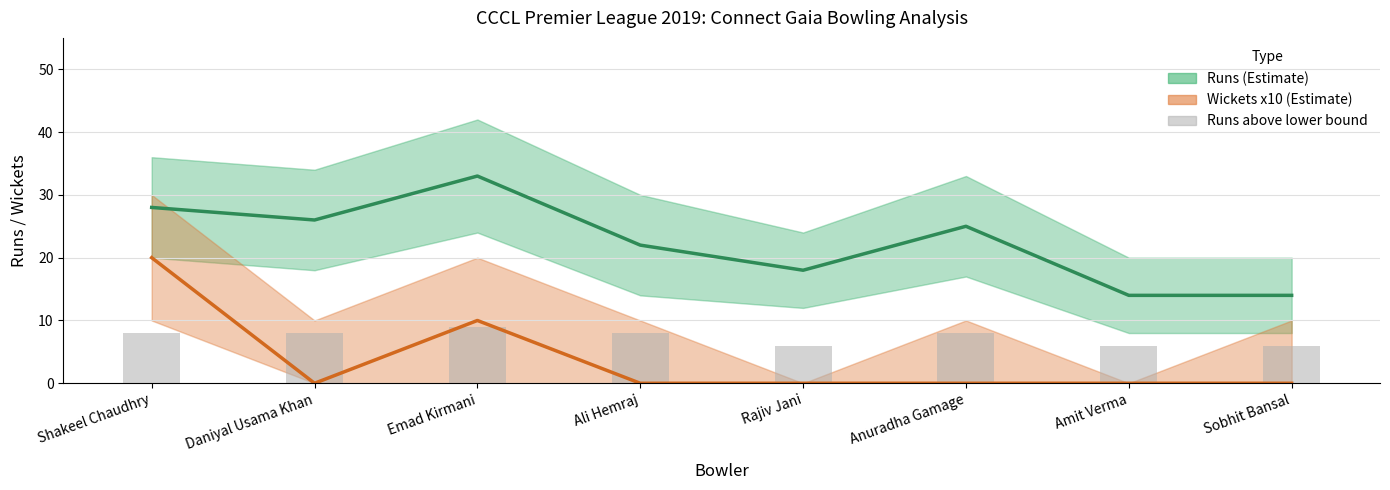

Which label corresponds to the largest value in the chart?

Emad Kirmani